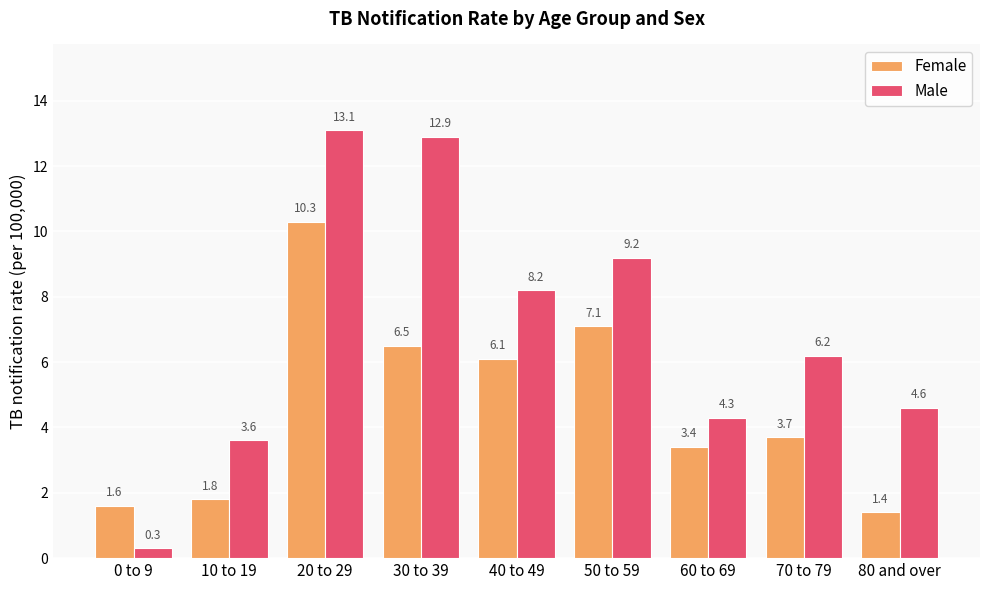

At 80 and over, list the series in order from smallest to largest.

Female, Male